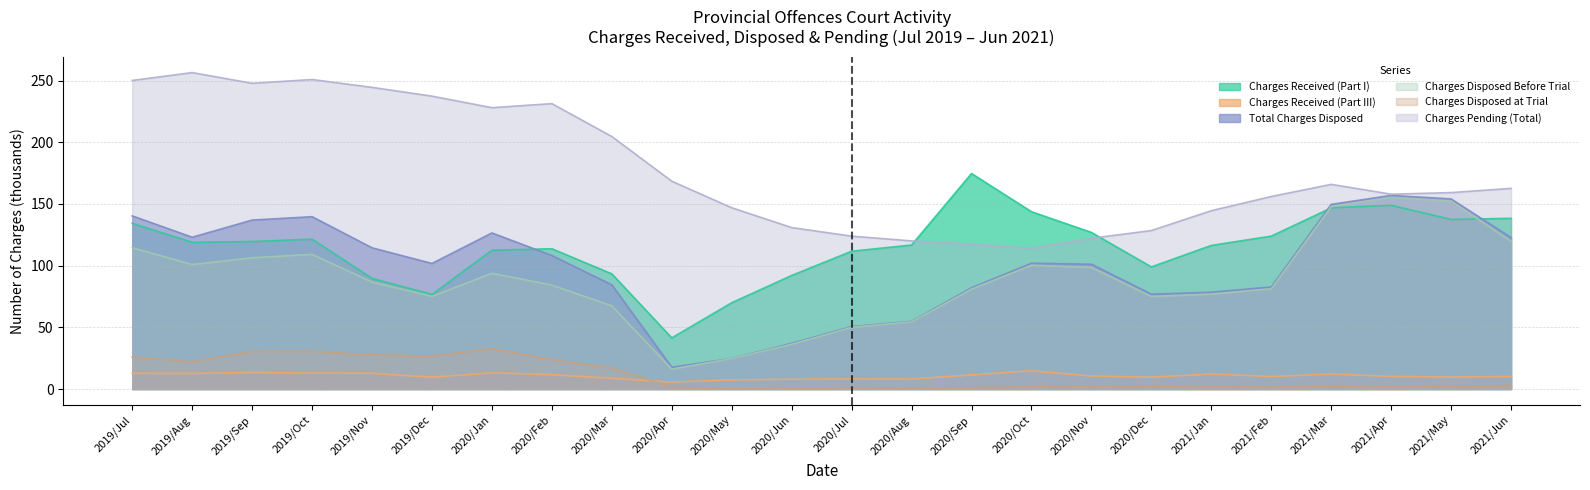

List the series in order of their peak value, highest first.

Charges Pending (Total), Charges Received (Part I), Total Charges Disposed, Charges Disposed Before Trial, Charges Disposed at Trial, Charges Received (Part III)